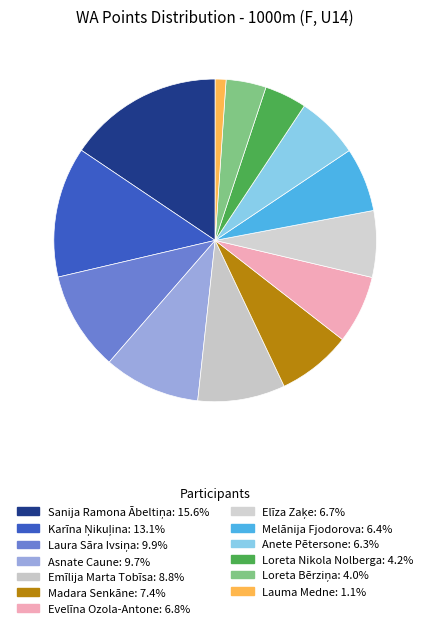

How many segments does this pie chart have?

13